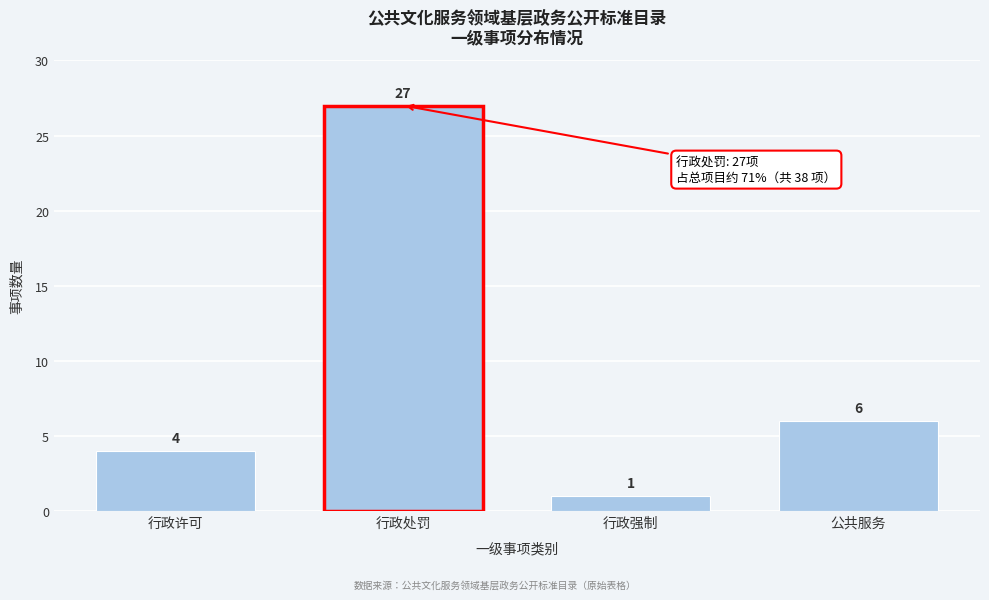

Reading left to right, list all the values displayed in this chart.

4	27	1	6